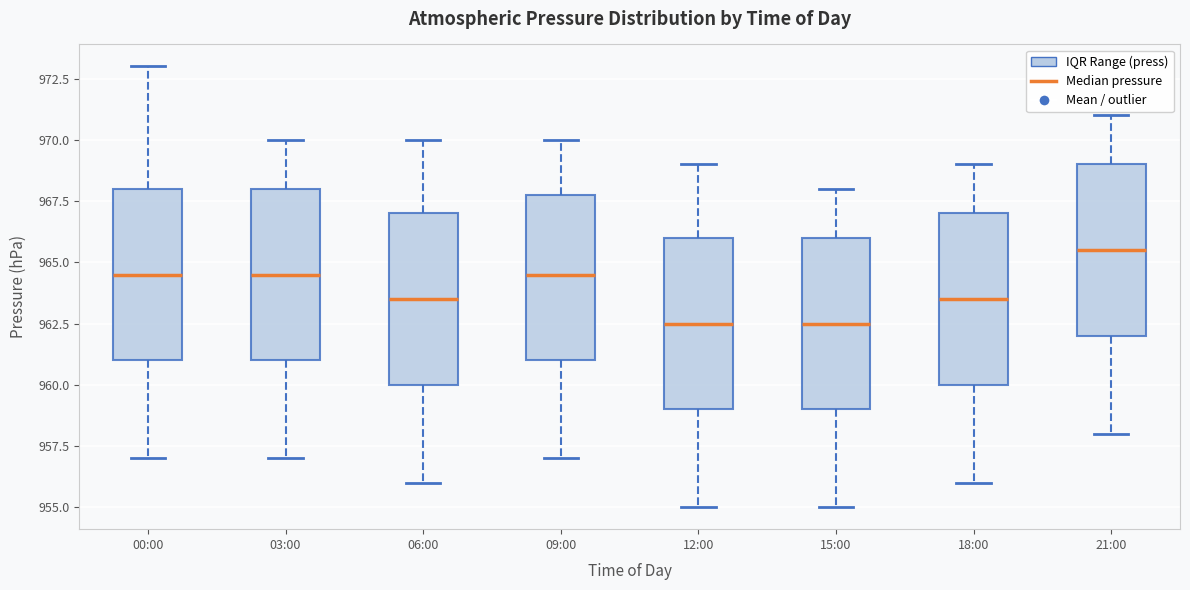

Where does the upper whisker of the box for 09:00 end on the y-axis? The values are not printed on the chart, so give them approximately, as read against the axis.

970.0